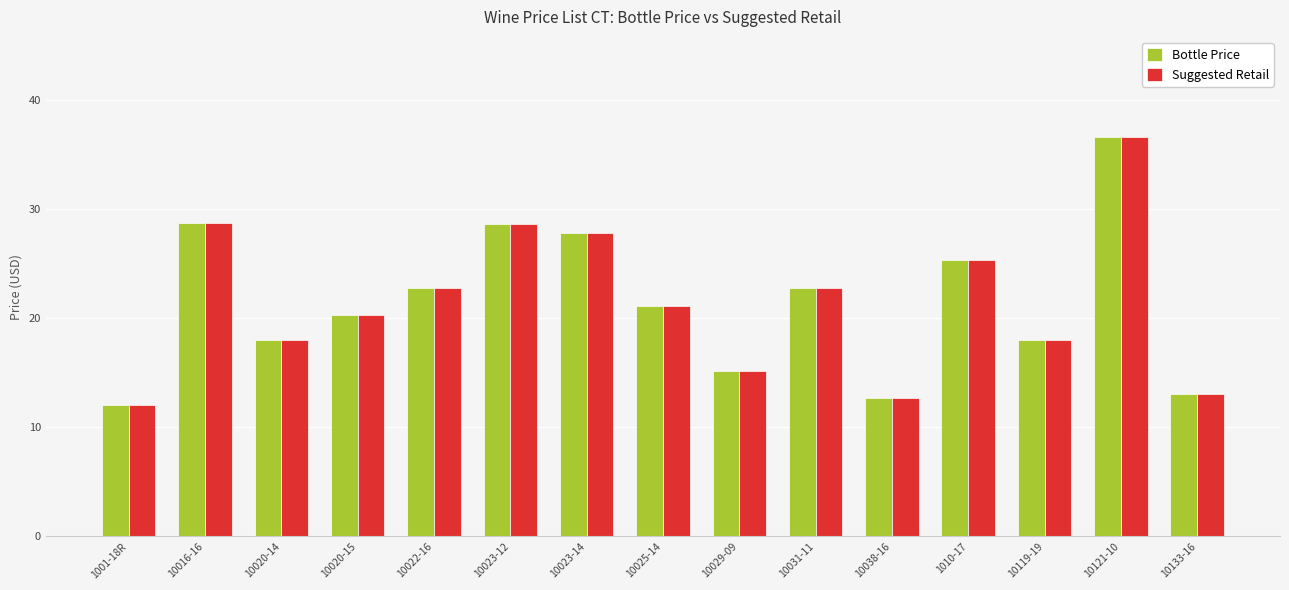

Are the bars horizontal?

No